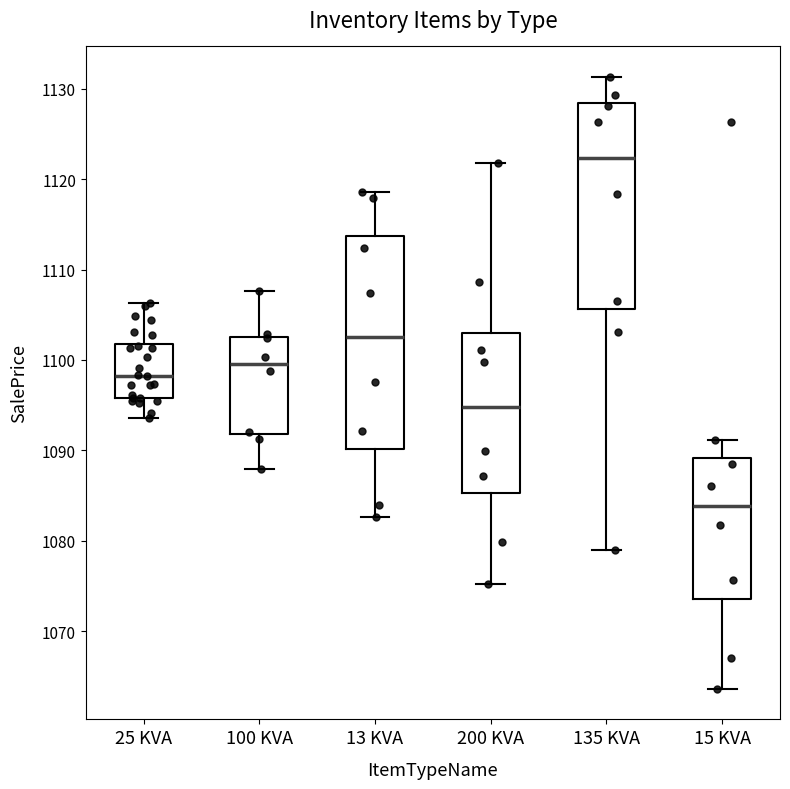

Reading left to right, transcribe this box plot: for each box, give where its median line is, the range the box spans, and where its two whiskers end, as read against the y-axis. The values are not printed on the chart, so give them approximately, as read against the axis.

25 KVA: median 1098, box 1096 to 1102, whiskers 1094 to 1106
100 KVA: median 1100, box 1092 to 1103, whiskers 1088 to 1108
13 KVA: median 1102, box 1090 to 1114, whiskers 1083 to 1119
200 KVA: median 1095, box 1085 to 1103, whiskers 1075 to 1122
135 KVA: median 1122, box 1106 to 1128, whiskers 1079 to 1131
15 KVA: median 1084, box 1074 to 1089, whiskers 1064 to 1091